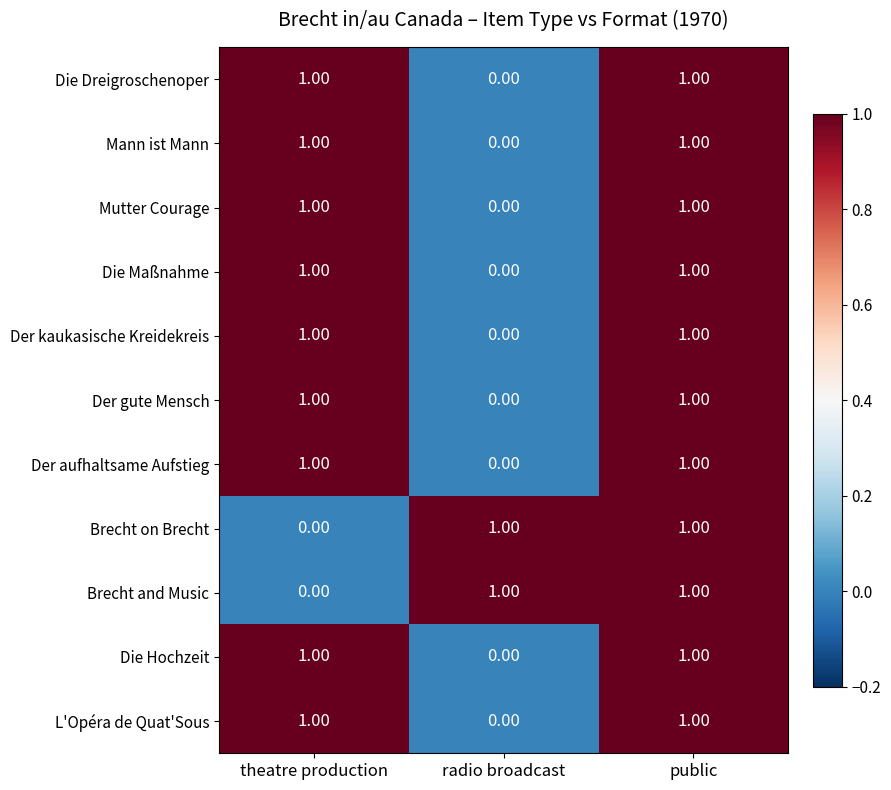

At which label is Mutter Courage closest to 0?

radio broadcast